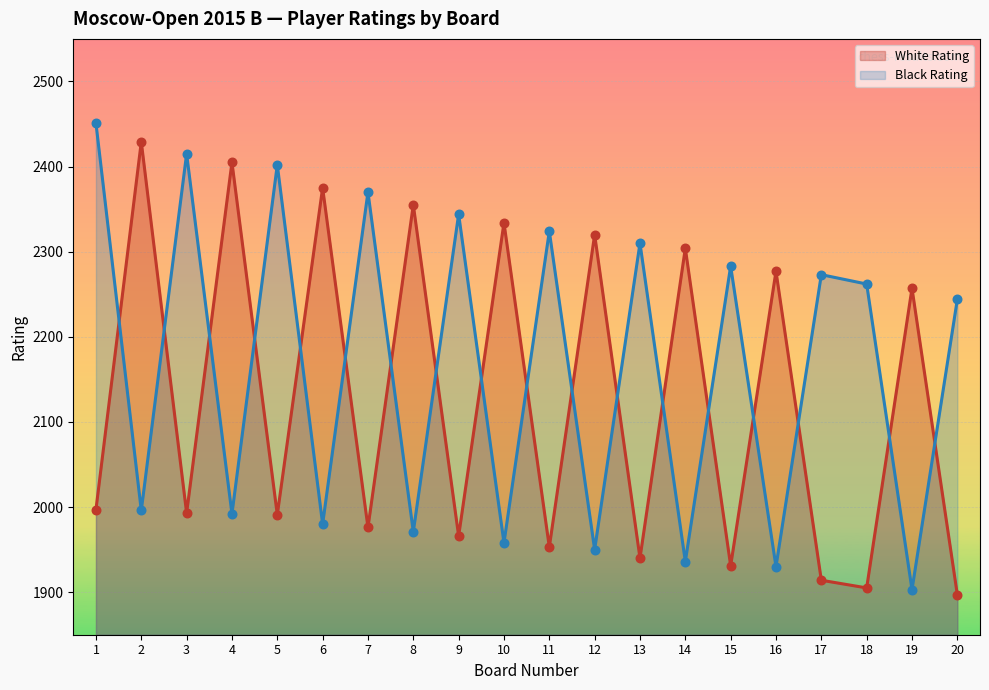

What are all the series names shown in the legend?

White Rating, Black Rating